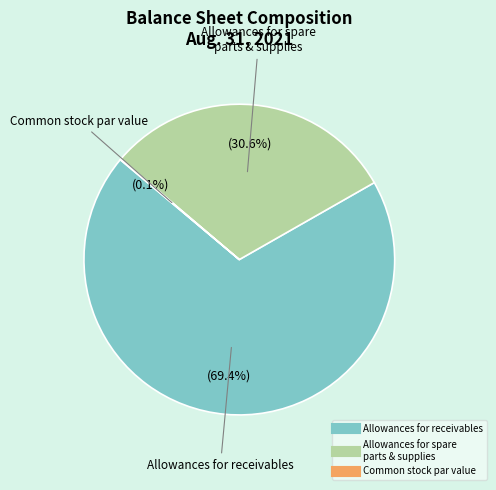

Is there a majority slice in this chart?

Yes